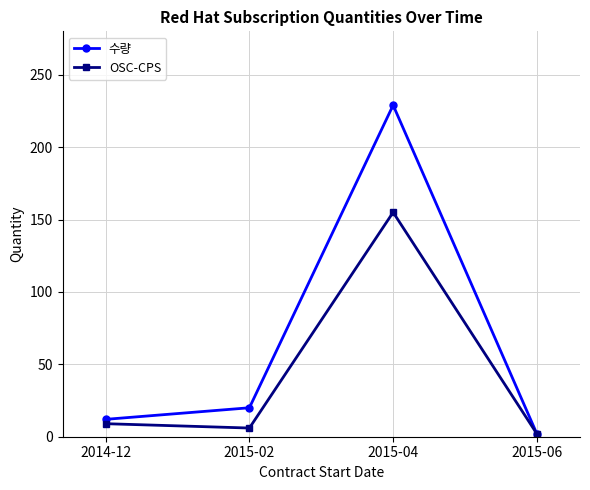

Which label corresponds to the smallest value in the chart?

2015-06